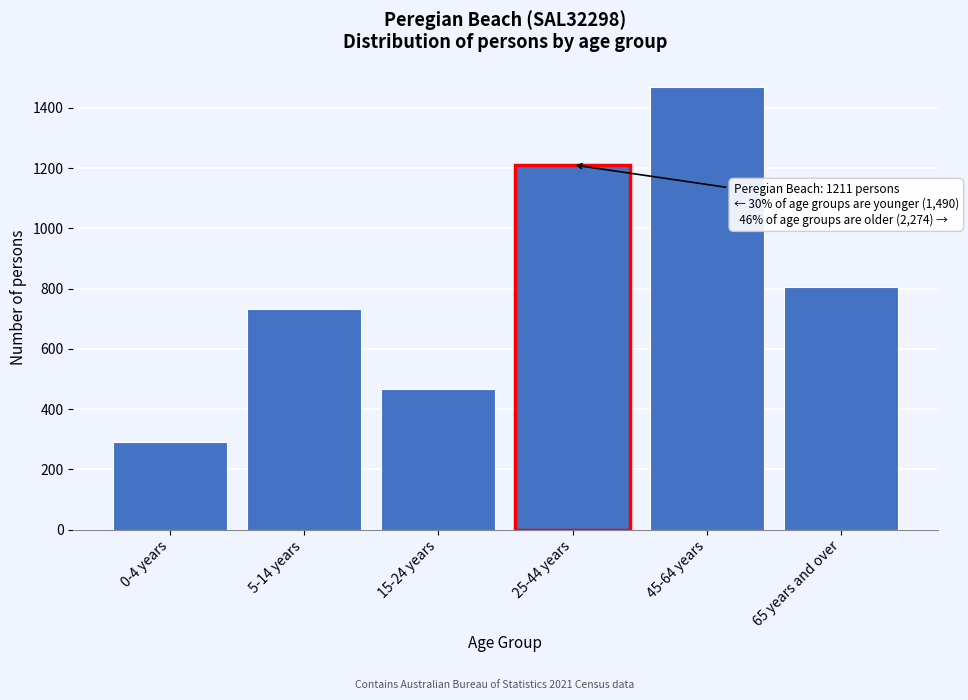

Reading left to right, what are all the values shown in this chart?

0-4 years=291	5-14 years=733	15-24 years=466	25-44 years=1211	45-64 years=1470	65 years and over=804